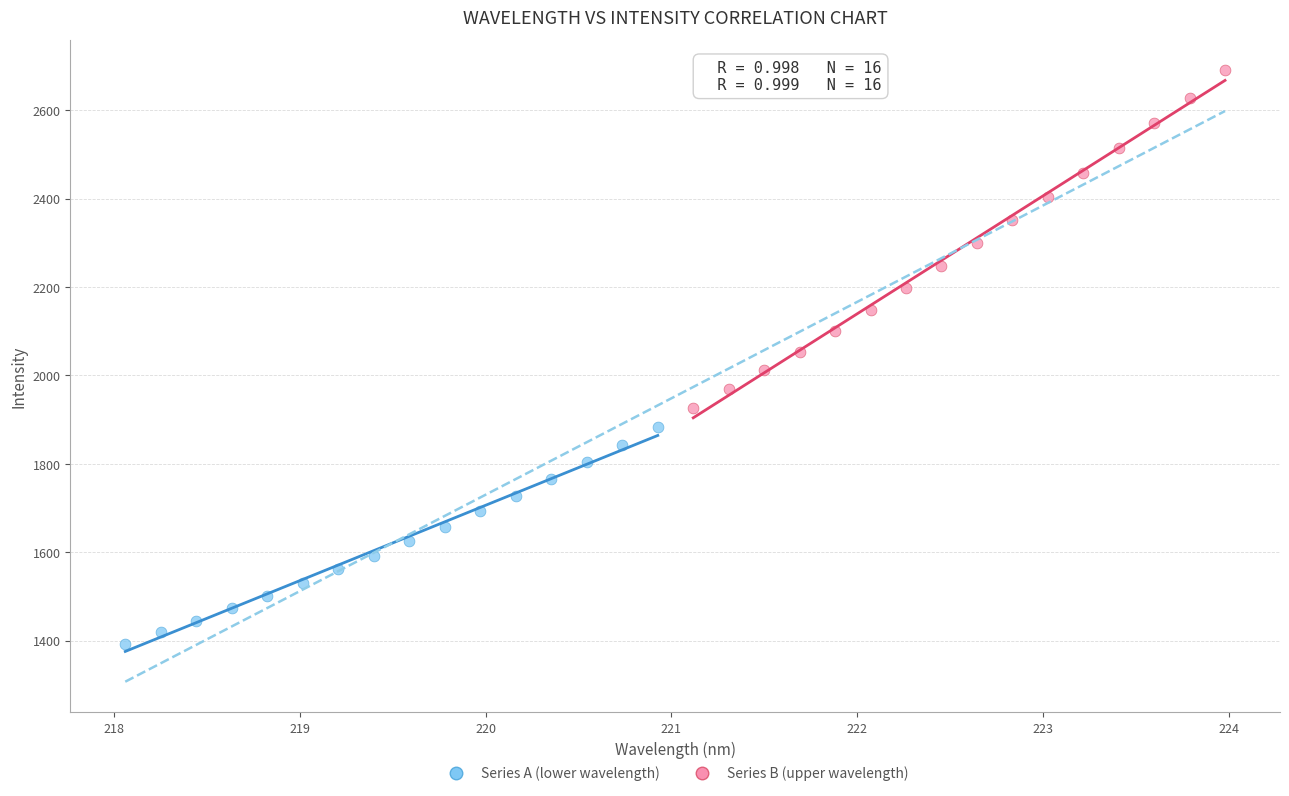

Which series contains the highest Y value?

Series B (upper wavelength)